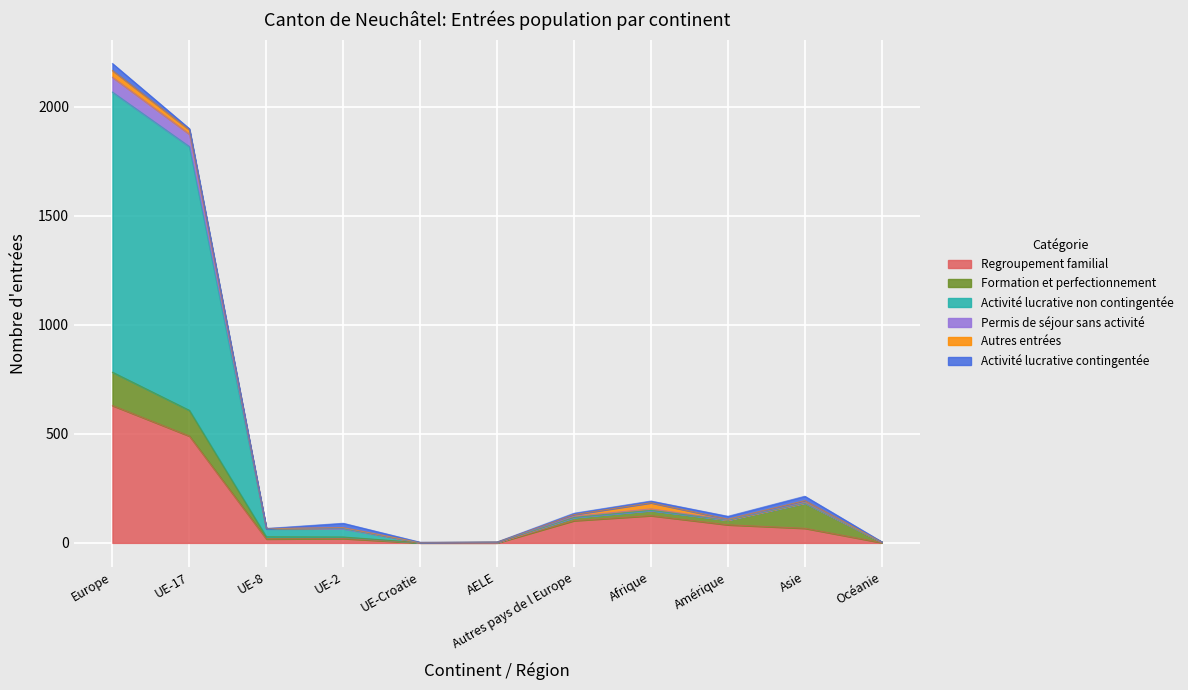

Which category has the highest value in the Regroupement familial series?

Europe